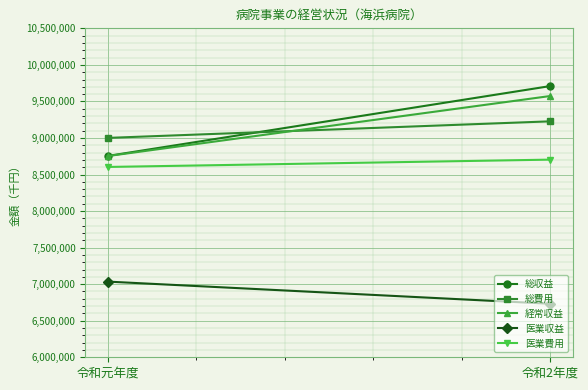

Which series has the largest total across all categories?

総収益